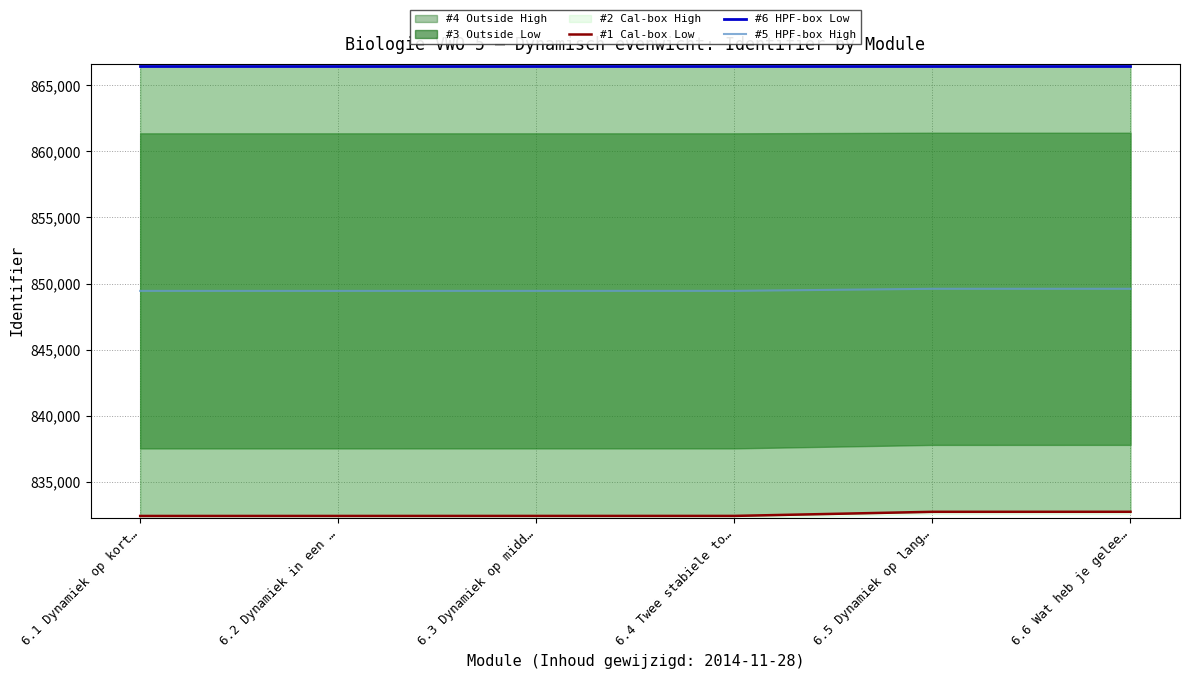

What is the minimum value for #5 HPF-box High?

849447.0